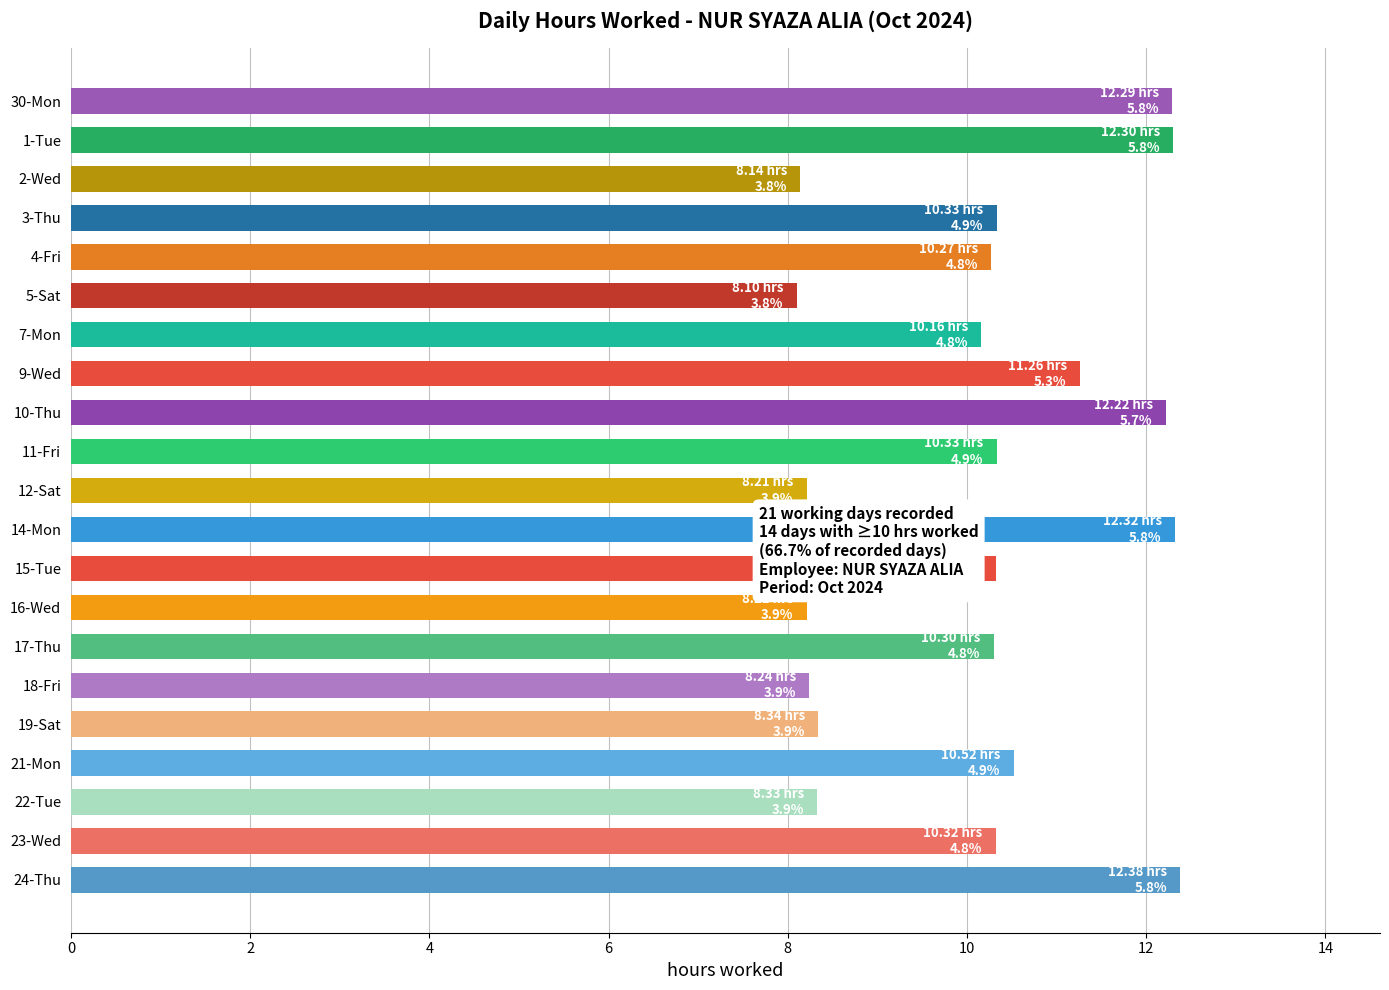

Reading bottom to top, transcribe all the data shown in this chart.

12.4	10.3	8.3	10.5	8.3	8.2	10.3	8.2	10.3	12.3	8.2	10.3	12.2	11.3	10.2	8.1	10.3	10.3	8.1	12.3	12.3